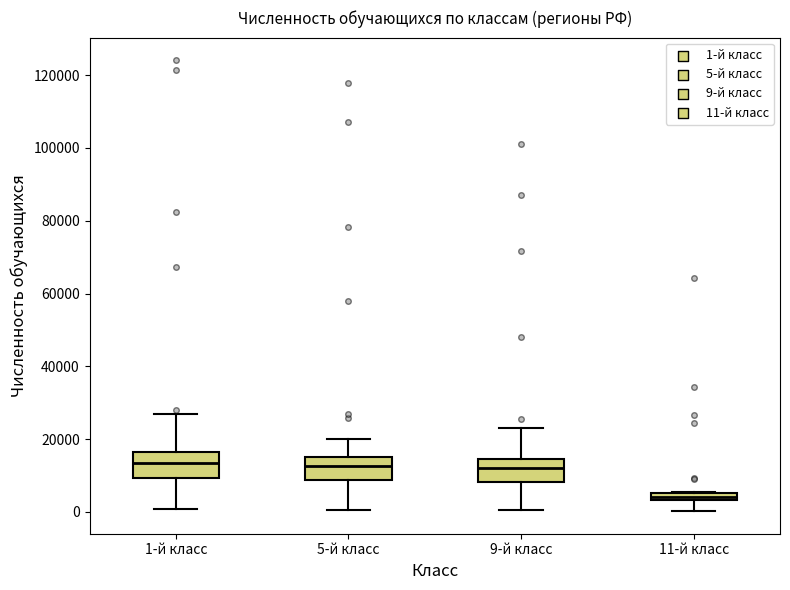

Where is the upper edge of the box for 5-й класс on the y-axis? The values are not printed on the chart, so give them approximately, as read against the axis.

16000